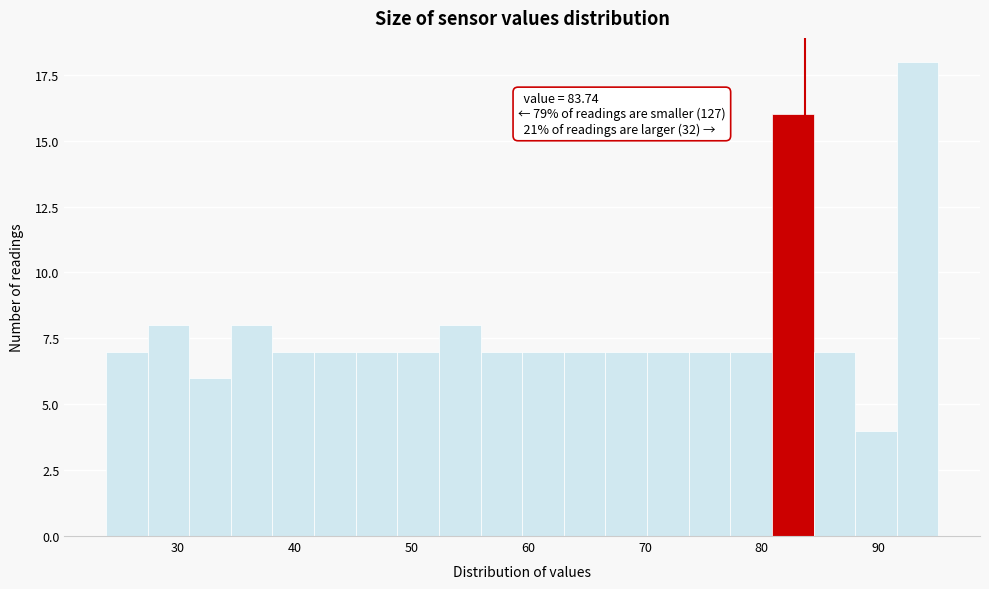

Read against the x-axis, roughly where is the centre of the tallest bar?

93